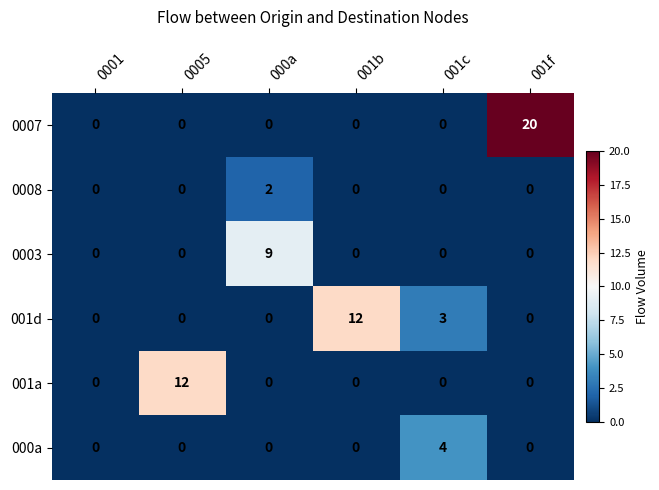

Is it true that 0003 equals 0 at 001f?

True